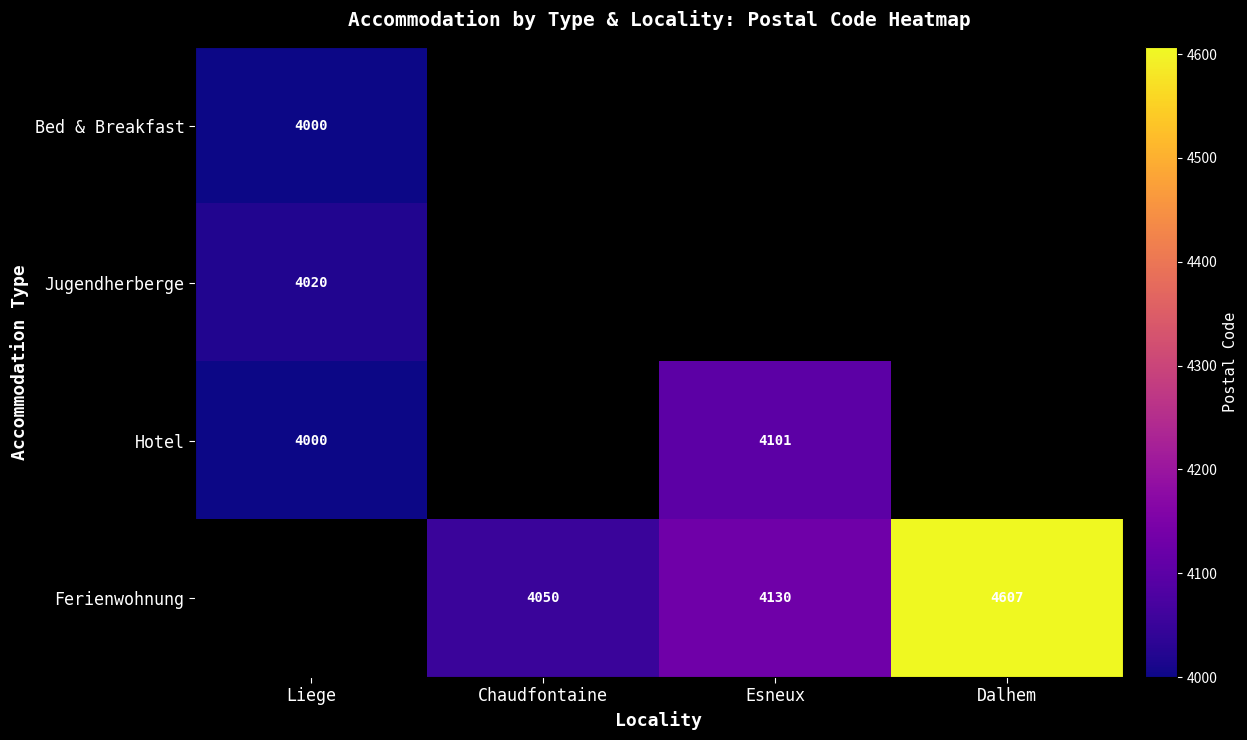

True or false: Ferienwohnung has a value of 5855 at Esneux.

False